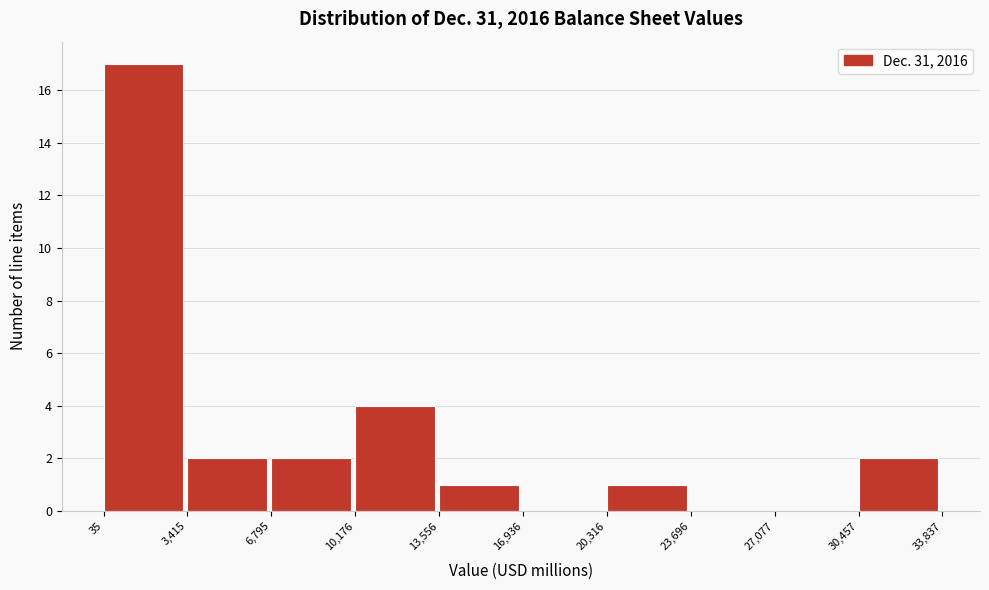

Reading left to right, list every bar in this chart as the range it spans on the x-axis followed by its height. The values are not printed on the chart, so give them approximately, as read against the axis.

35 to 3,415: 17
3,415 to 6,795: 2
6,795 to 10,176: 2
10,176 to 13,556: 4
13,556 to 16,936: 1
16,936 to 20,316: 0
20,316 to 23,696: 1
23,696 to 27,077: 0
27,077 to 30,457: 0
30,457 to 33,837: 2